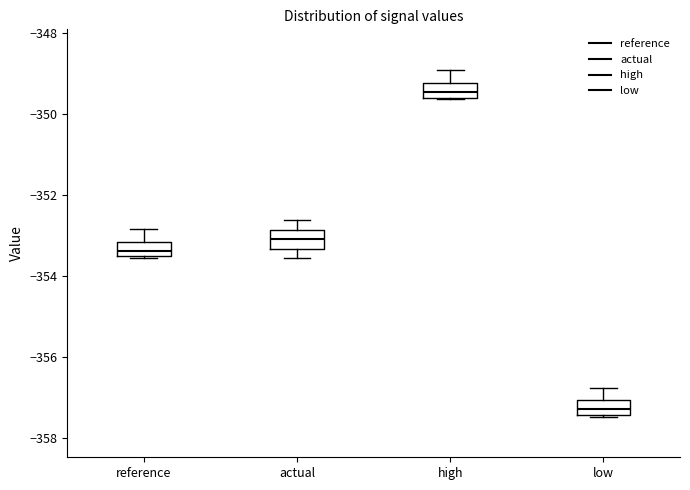

Reading left to right, transcribe this box plot: for each box, give where its median line is, the range the box spans, and where its two whiskers end, as read against the y-axis. The values are not printed on the chart, so give them approximately, as read against the axis.

reference: median -353.4, box -353.6 to -353.2, whiskers -353.6 to -352.8
actual: median -353.0, box -353.4 to -352.8, whiskers -353.6 to -352.6
high: median -349.4, box -349.6 to -349.2, whiskers -349.6 to -349.0
low: median -357.2, box -357.4 to -357.0, whiskers -357.4 to -356.8